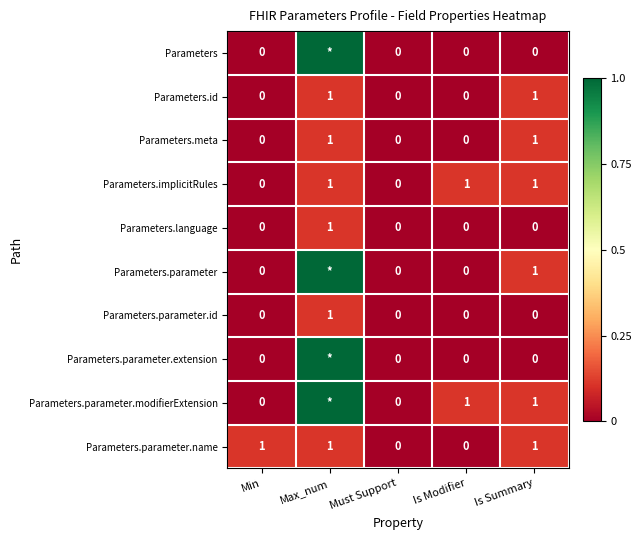

Rank the series by their maximum value, from highest to lowest.

Parameters, Parameters.parameter, Parameters.parameter.extension, Parameters.parameter.modifierExtension, Parameters.id, Parameters.meta, Parameters.implicitRules, Parameters.language, Parameters.parameter.id, Parameters.parameter.name